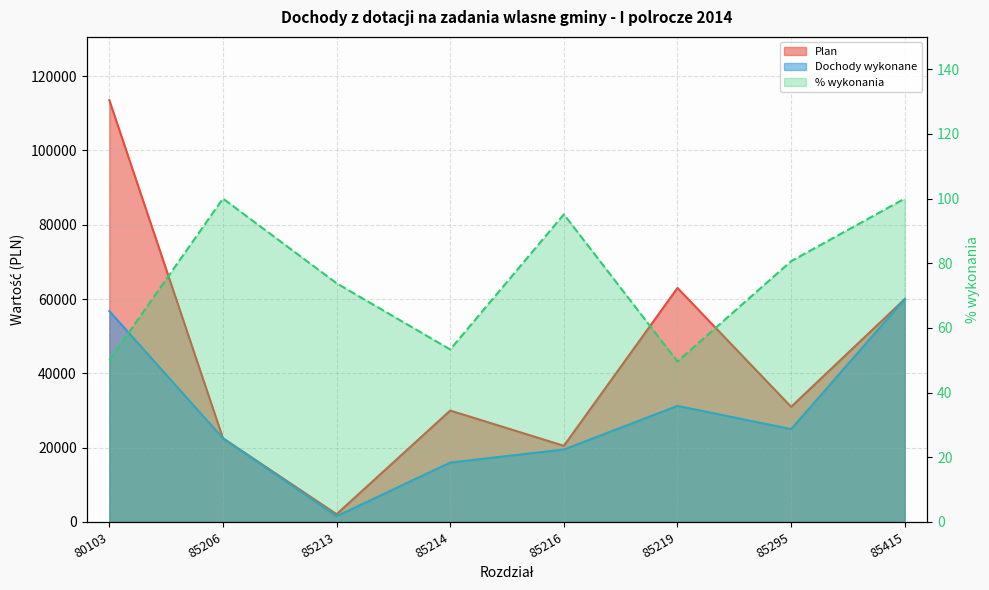

What is the minimum value shown in the chart?

49.6